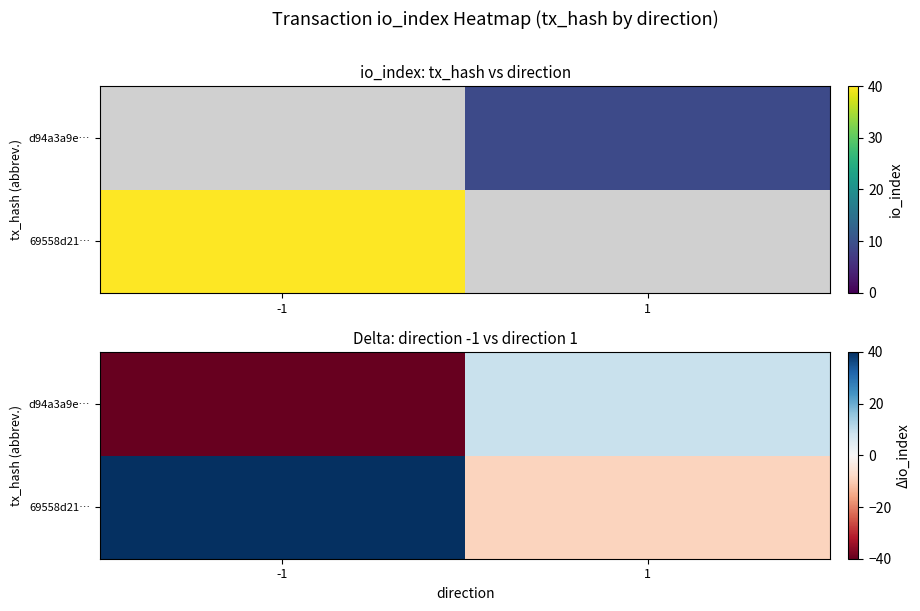

Which series has the largest range (max minus min)?

69558d21…